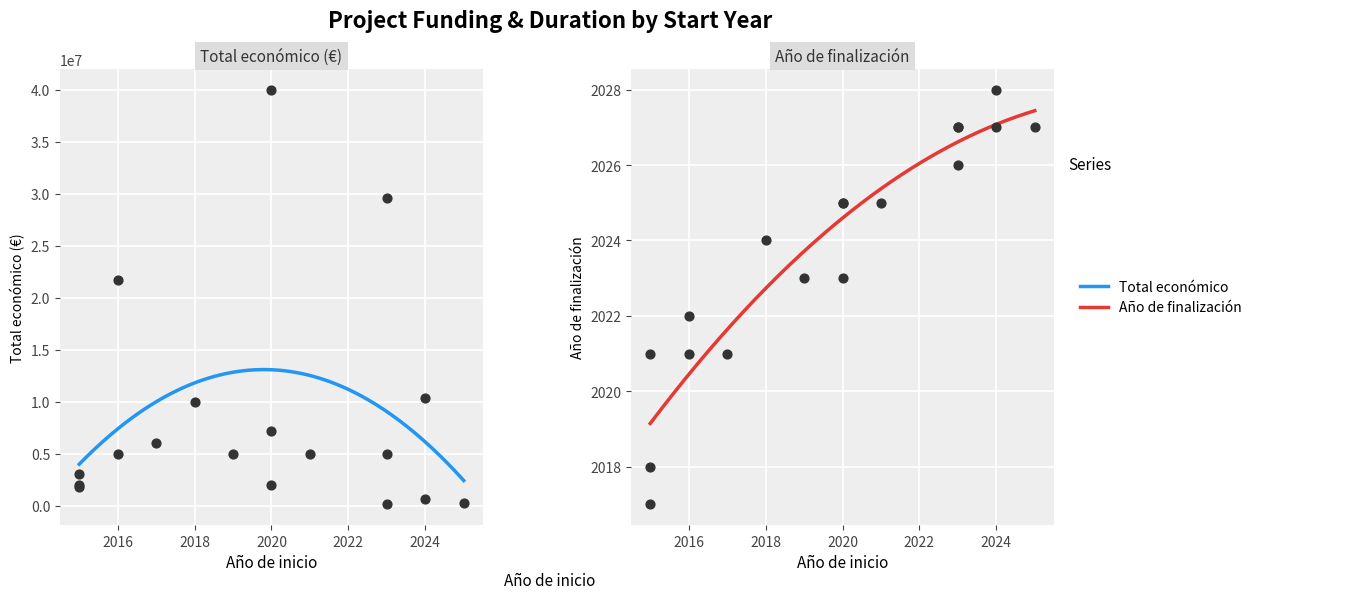

Which series has the largest total across all categories?

Total económico